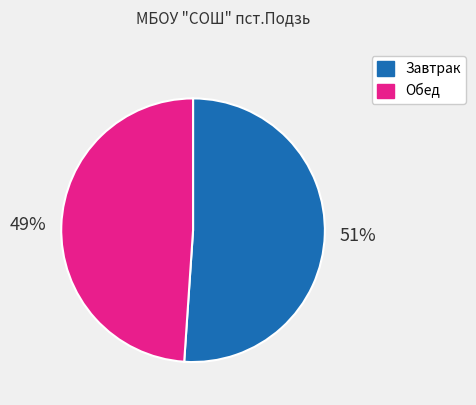

To the nearest percent, what is the average slice percentage?

50%